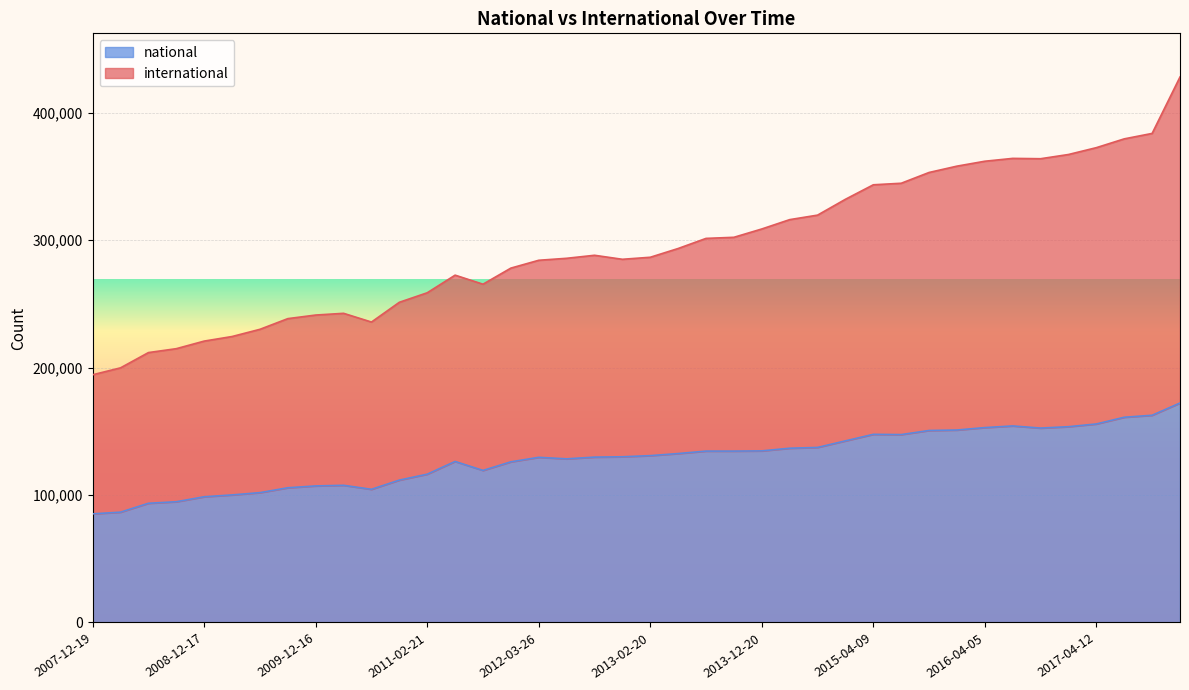

At which category does the chart reach its minimum across all series?

2007-12-19